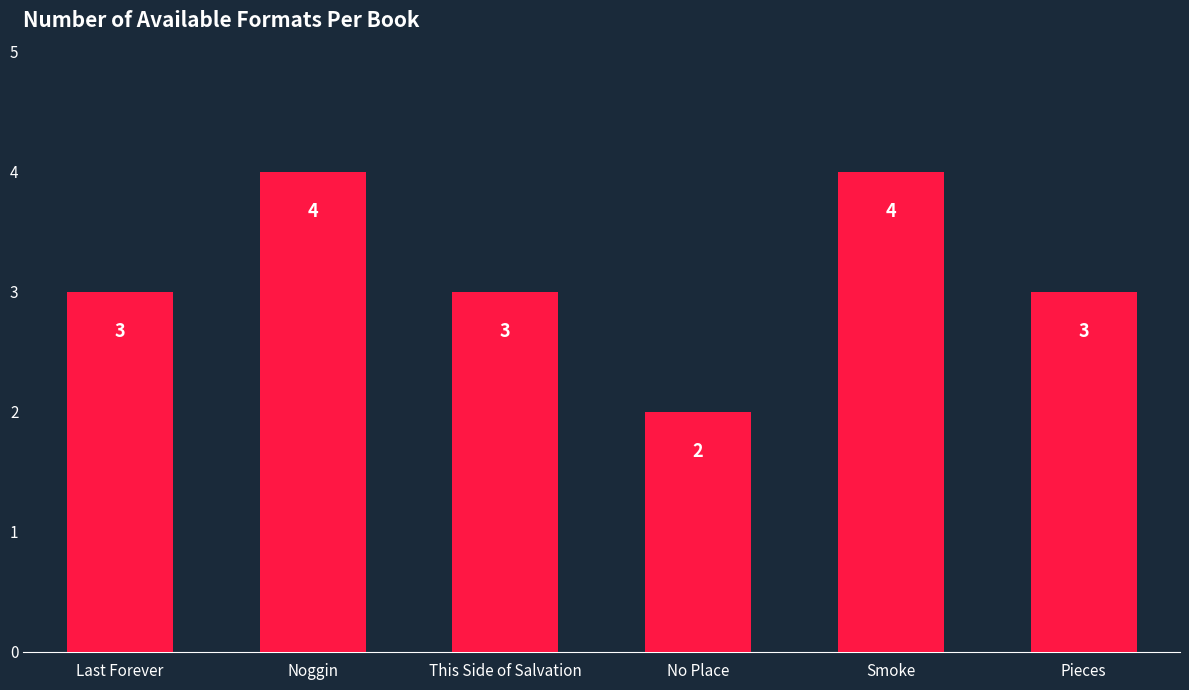

How many bars are there in total?

6